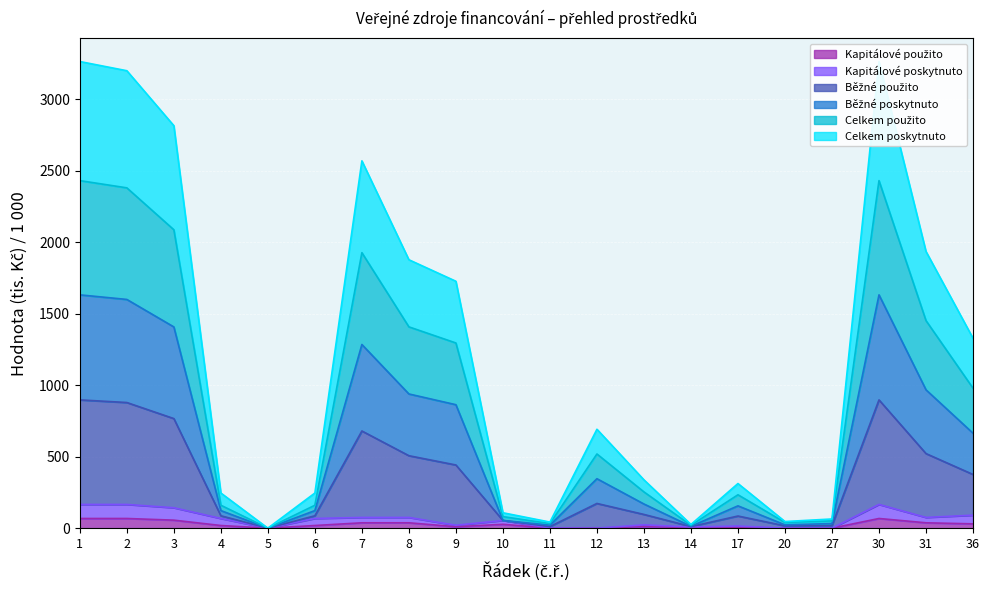

How many interior local valleys does the Celkem poskytnuto series have?

4